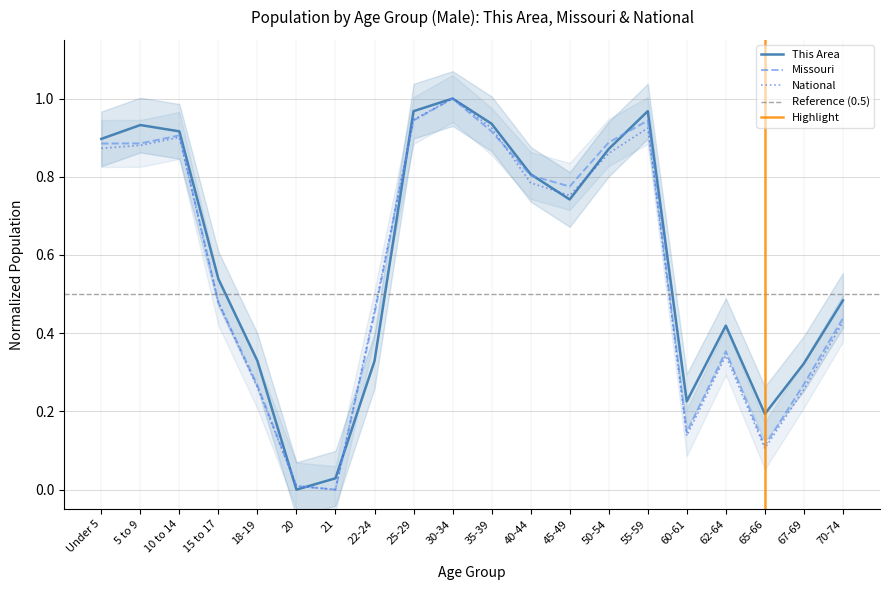

How many data points in Missouri are above 0?

19